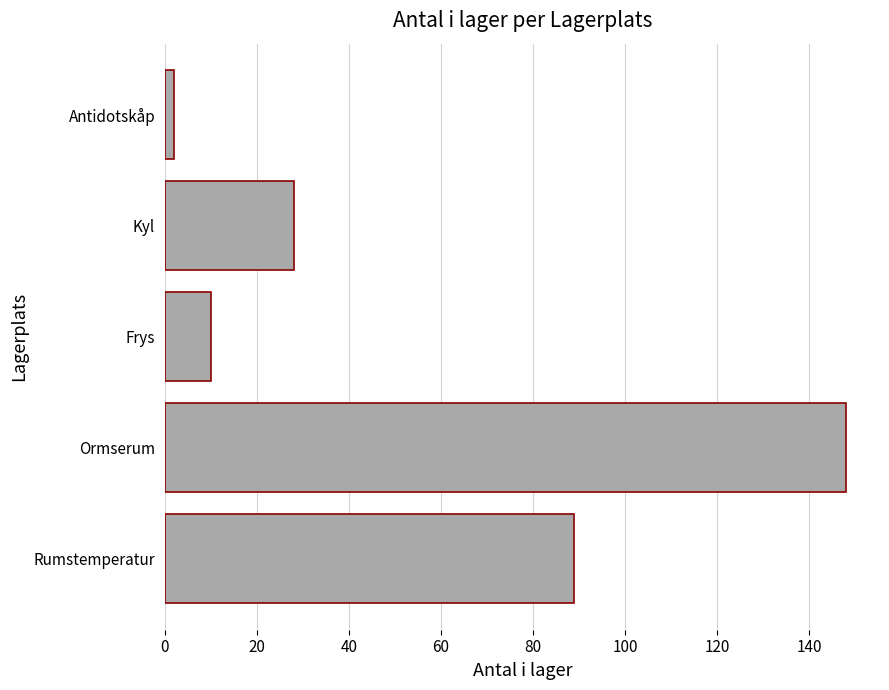

What is the greatest value displayed?

148